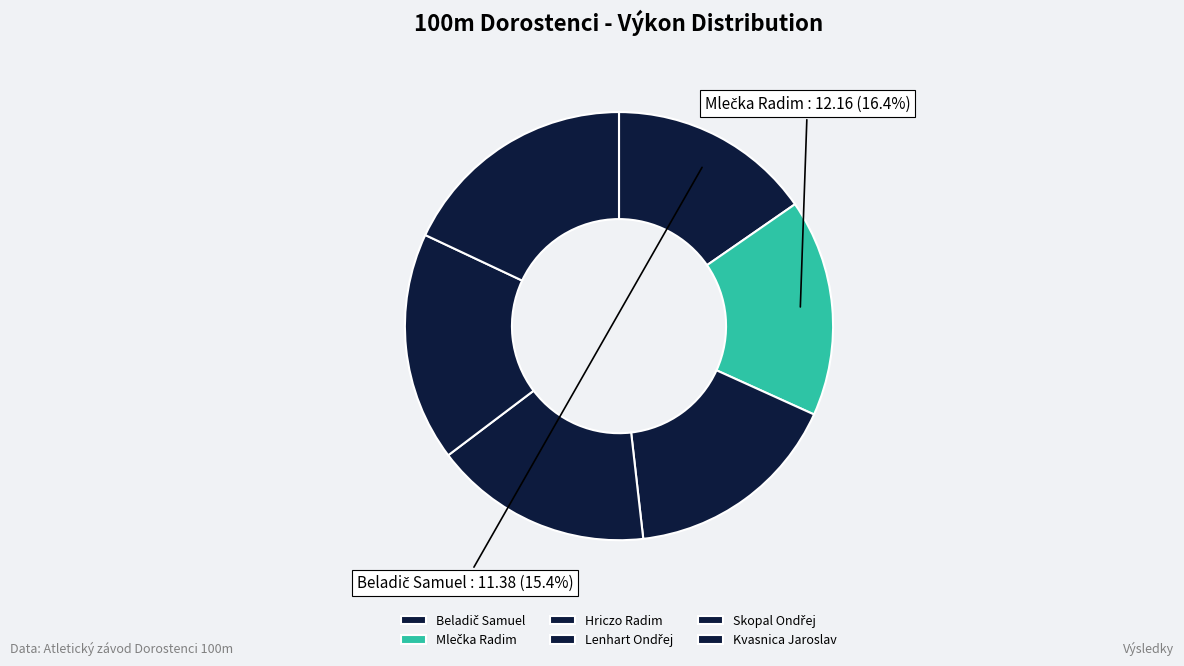

What percentage is the Kvasnica Jaroslav slice, to the nearest percent?

18%